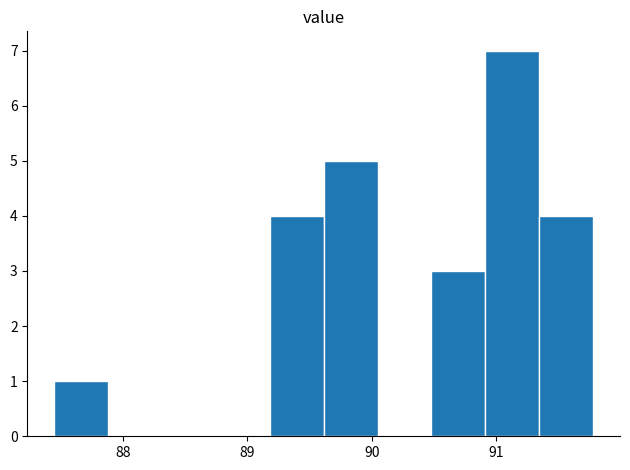

What is the height of the bar covering 87.5 to 87.9 on the x-axis? Neither the bar edges nor the heights are printed on the chart, so give them approximately, as read against the axes.

1